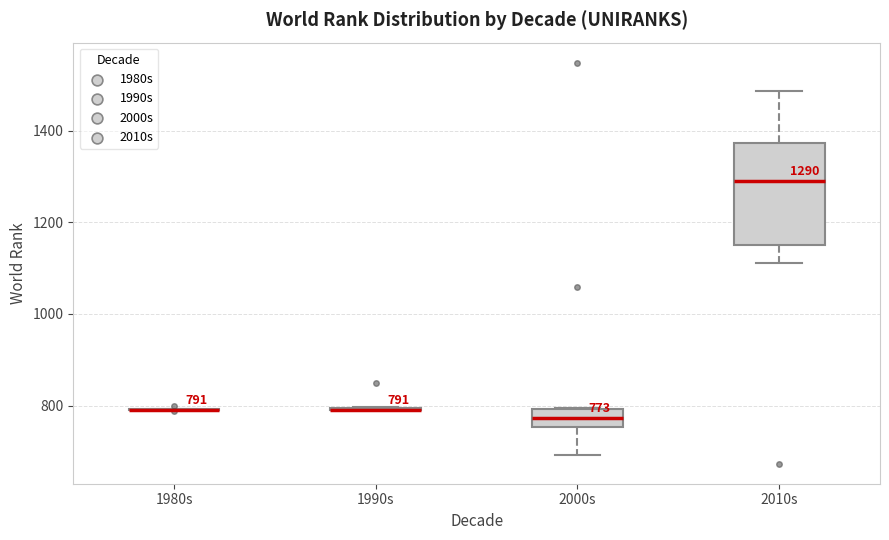

Comparing the boxes themselves (not the whiskers), which one is the tallest?

2010s